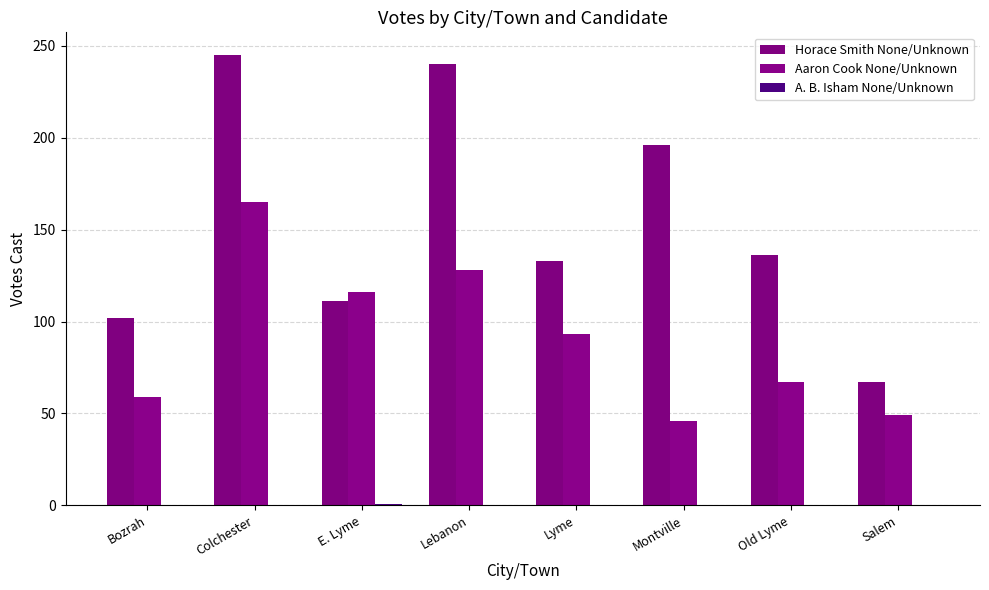

Does the chart contain stacked bars?

No